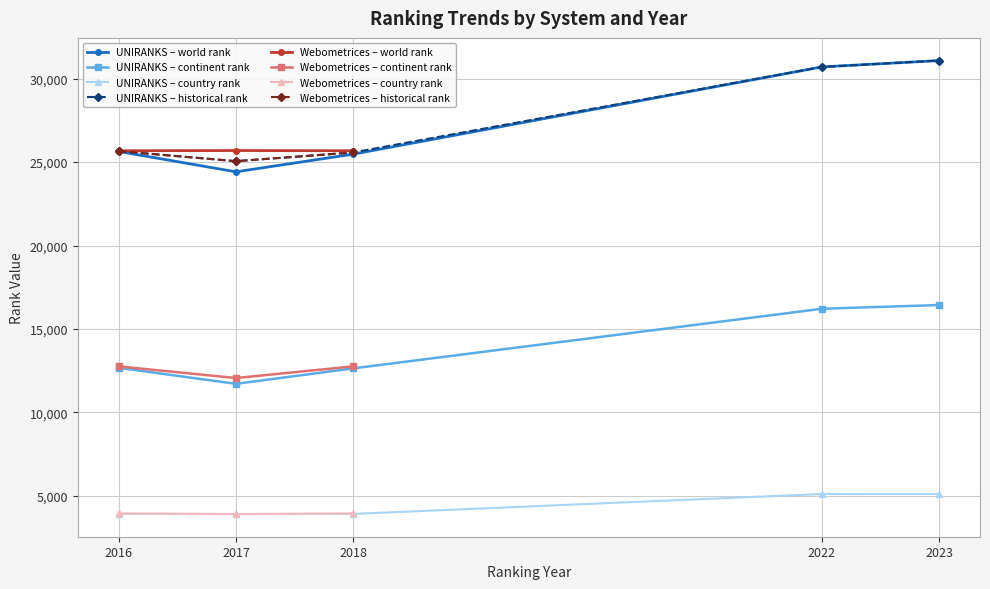

What is the maximum value for continent rank?

16433.0